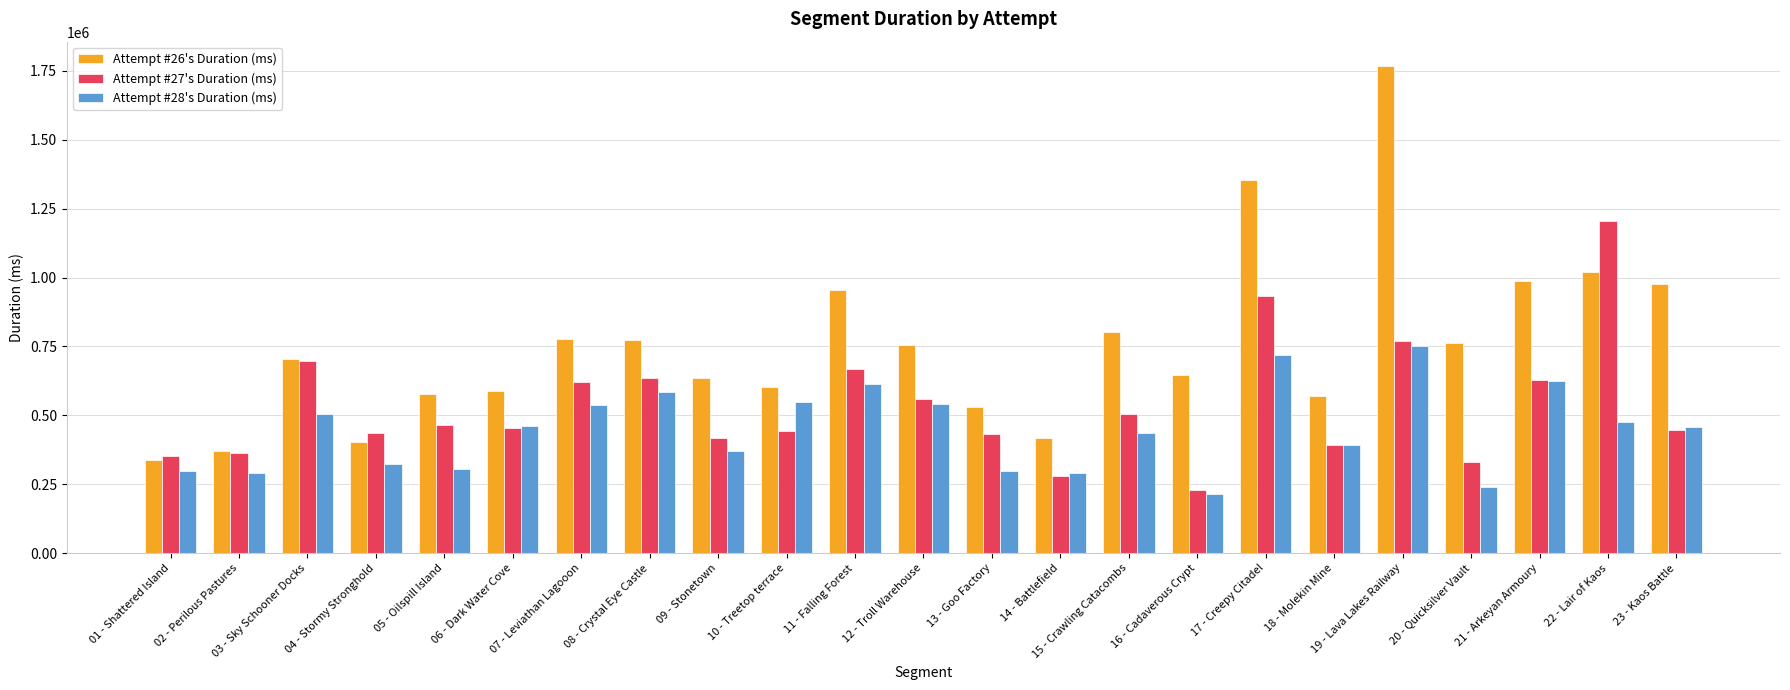

What is the difference between the maximum and minimum values in the Attempt #27's Duration (ms) series?

974762